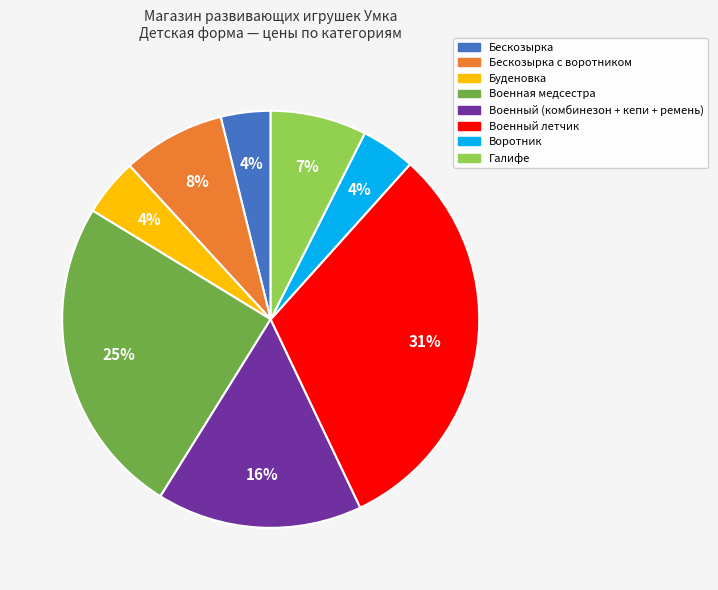

Does any single category account for the majority?

No